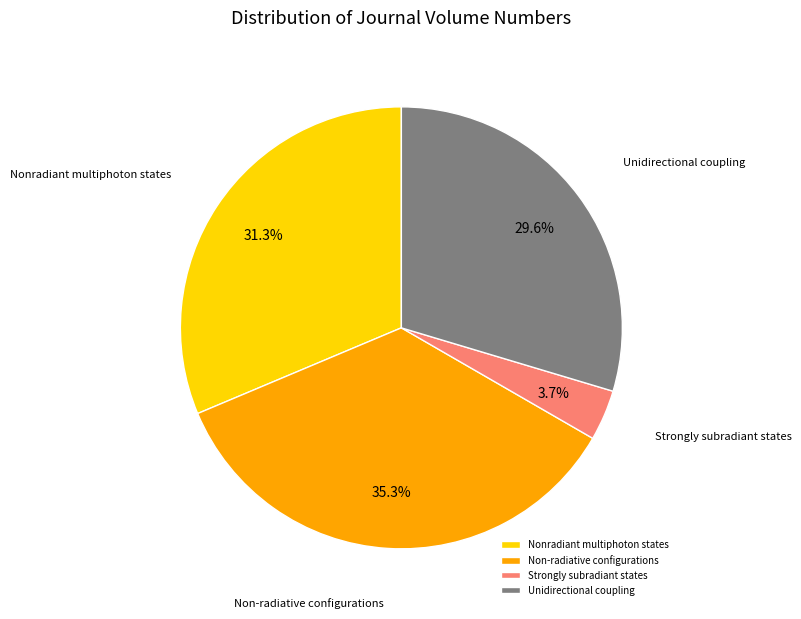

Rank the categories by value from highest to lowest.

Non-radiative configurations, Nonradiant multiphoton states, Unidirectional coupling, Strongly subradiant states